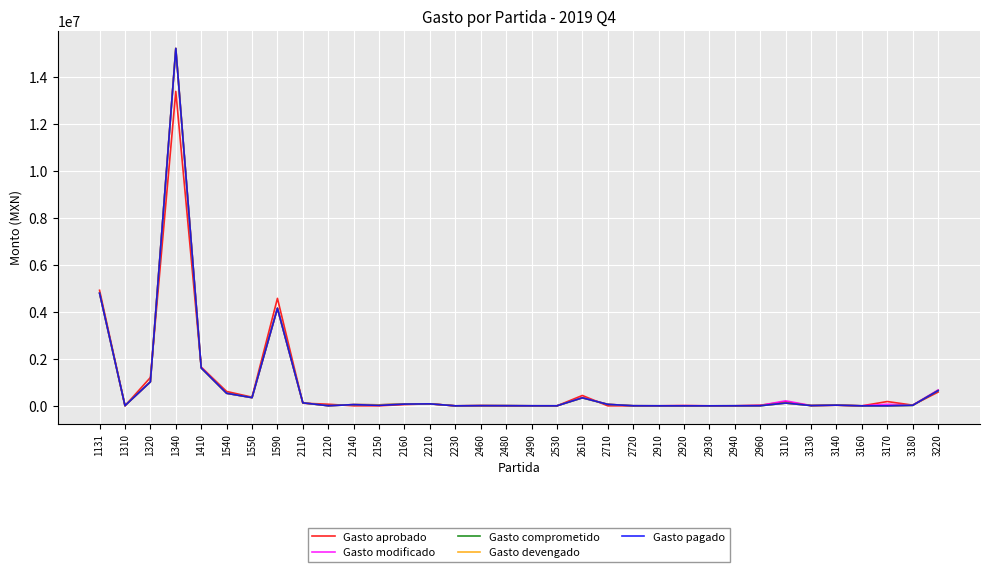

True or false: Gasto aprobado and Gasto modificado intersect in this chart.

True